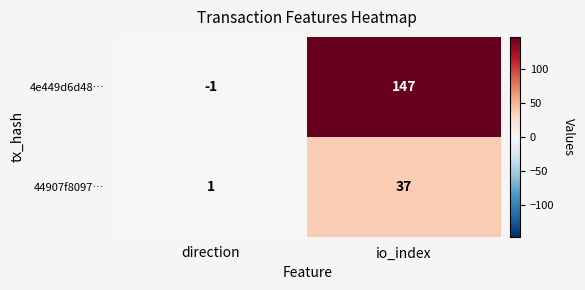

Which series has the largest range (max minus min)?

4e449d6d48…